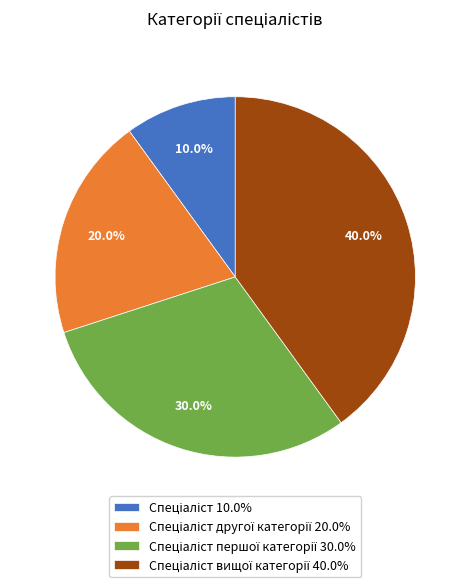

Is there a majority slice in this chart?

No